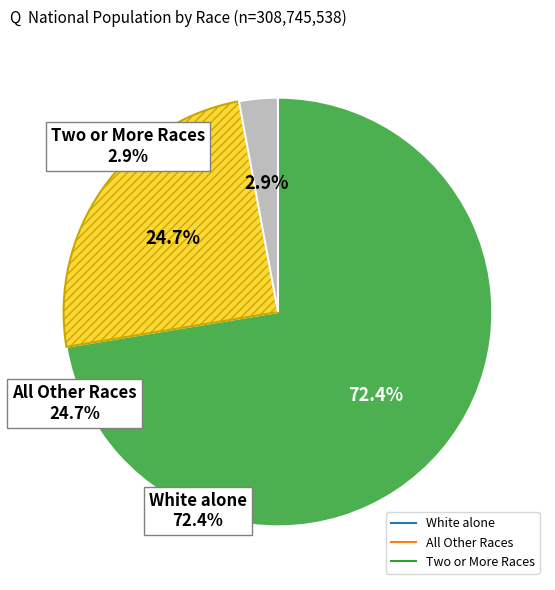

How many segments does this pie chart have?

3